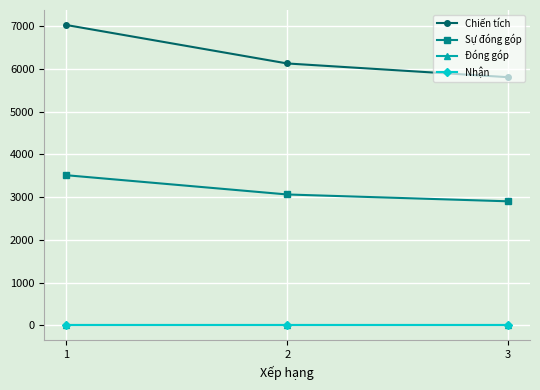

The Sự đóng góp series shows 3063 at 2. True or false?

True